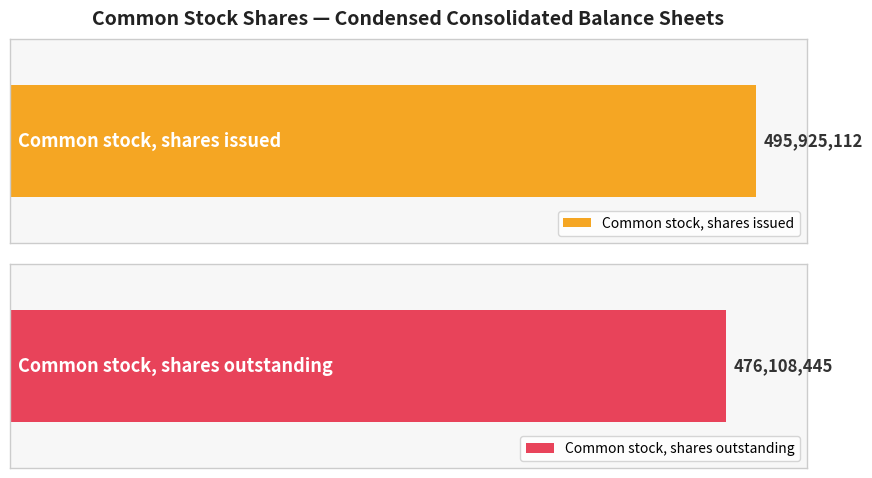

At which label is Mar. 31, 2022 closest to 486016778?

Common stock, shares outstanding